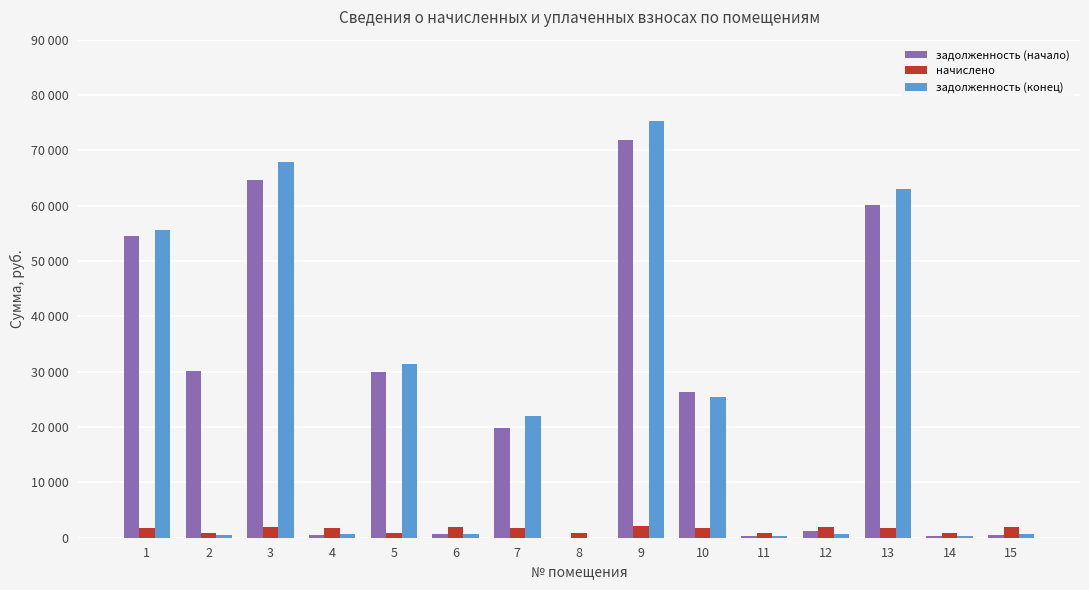

Which series has the largest range (max minus min)?

задолженность (конец)